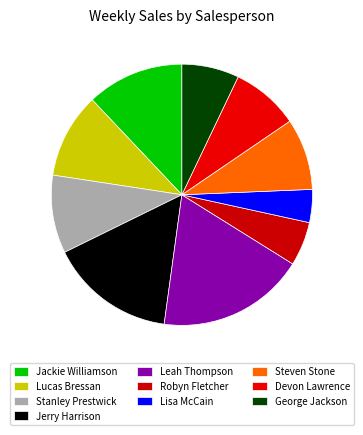

To the nearest percent, what is the difference between the largest and smallest slice percentages?

14%